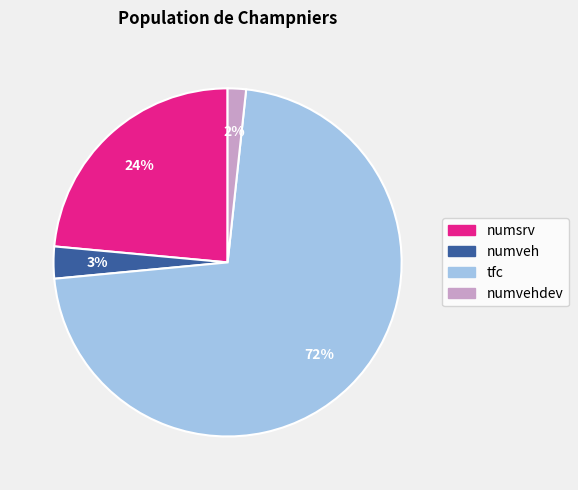

To the nearest percent, what is the average slice percentage?

25%